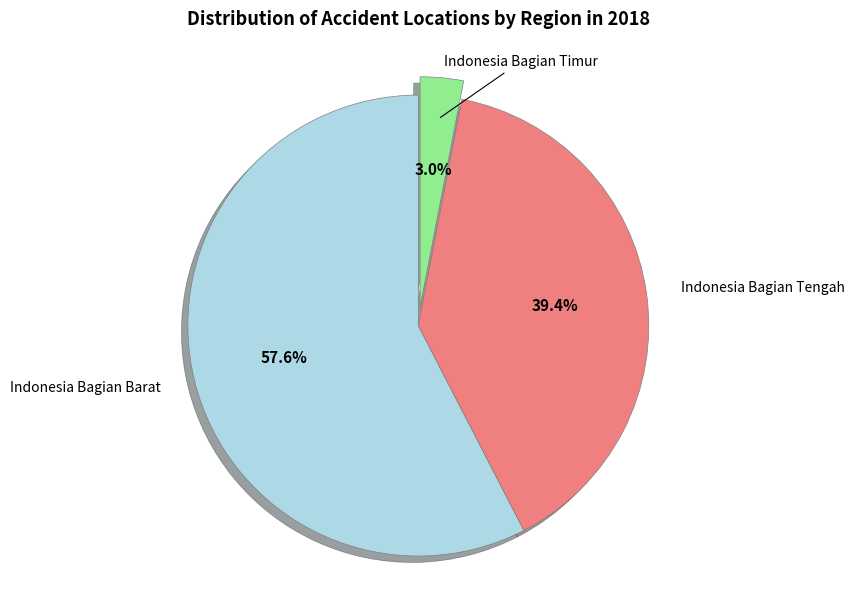

Is there a majority slice in this chart?

Yes